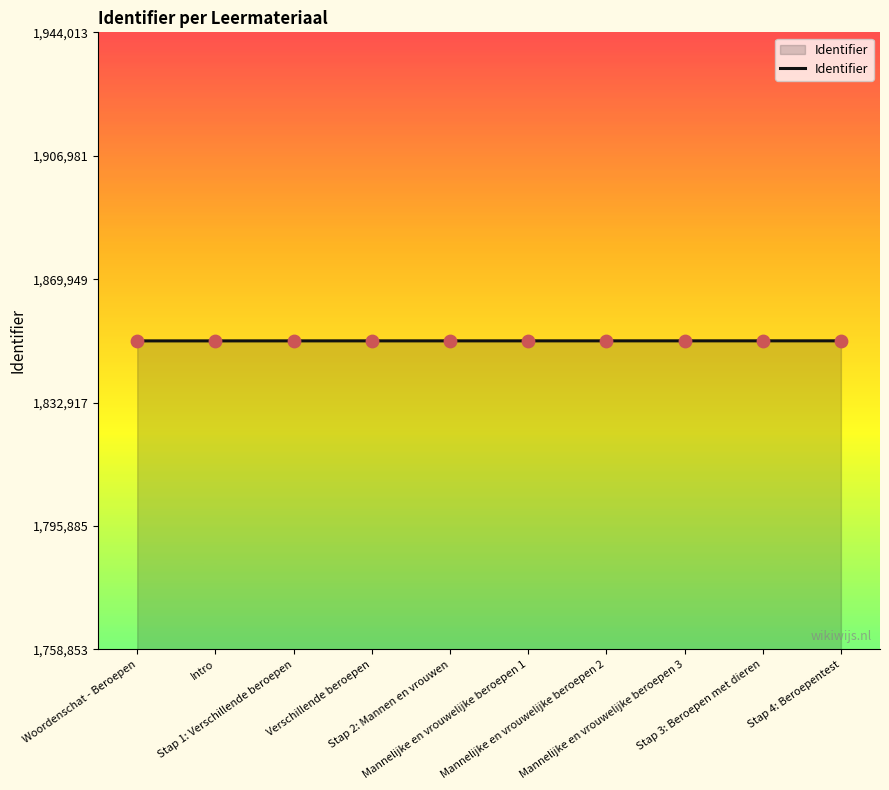

What is the change in value from Woordenschat - Beroepen to Intro?

+1